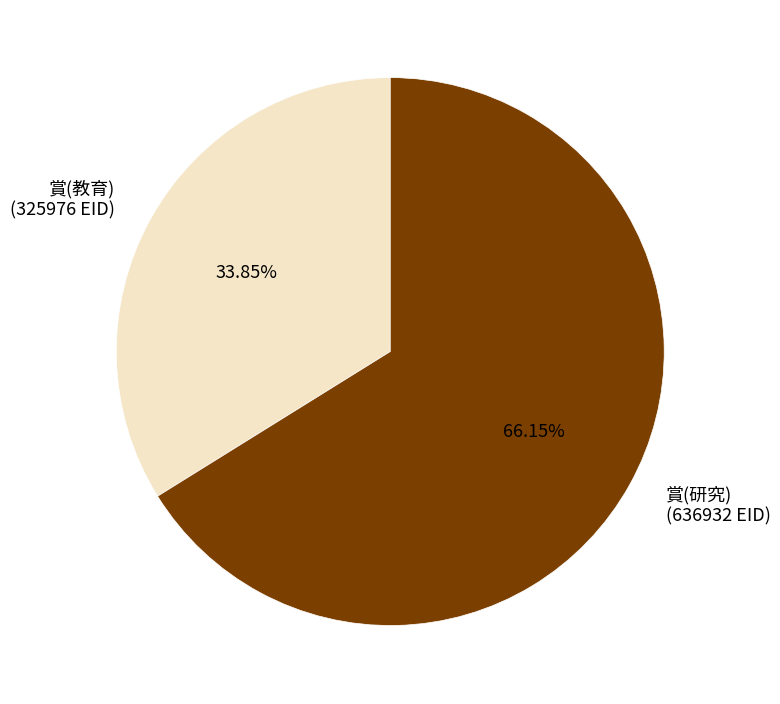

Is there a majority slice in this chart?

Yes